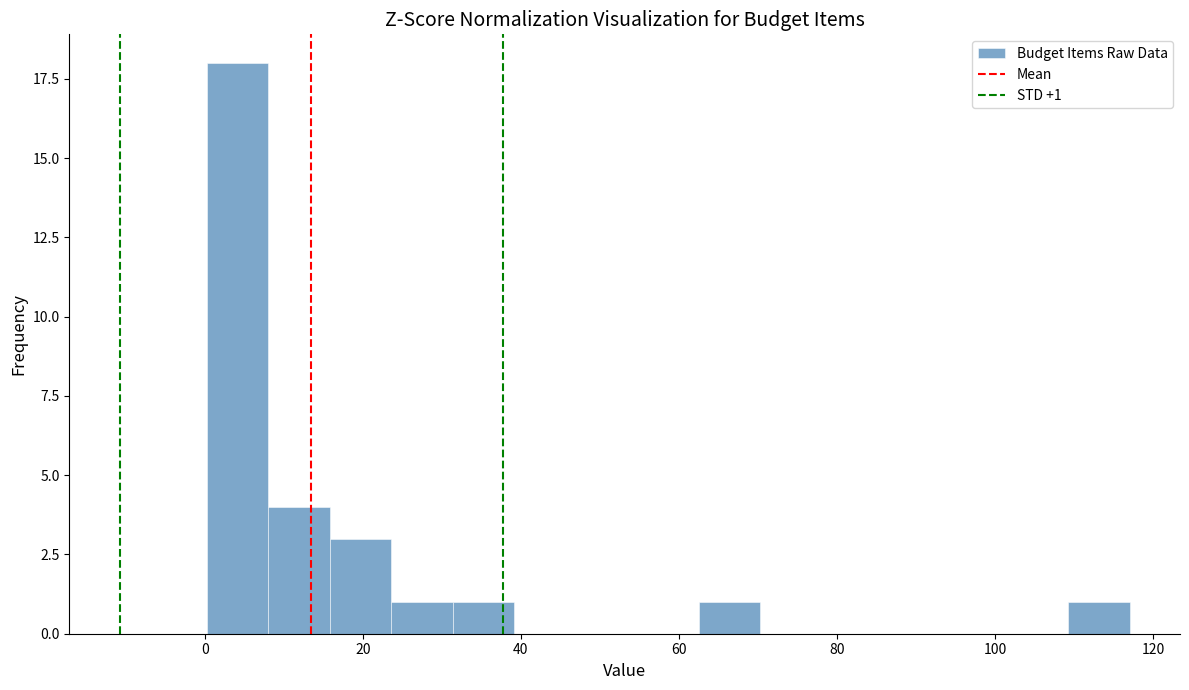

Read against the x-axis, roughly where is the centre of the tallest bar?

4